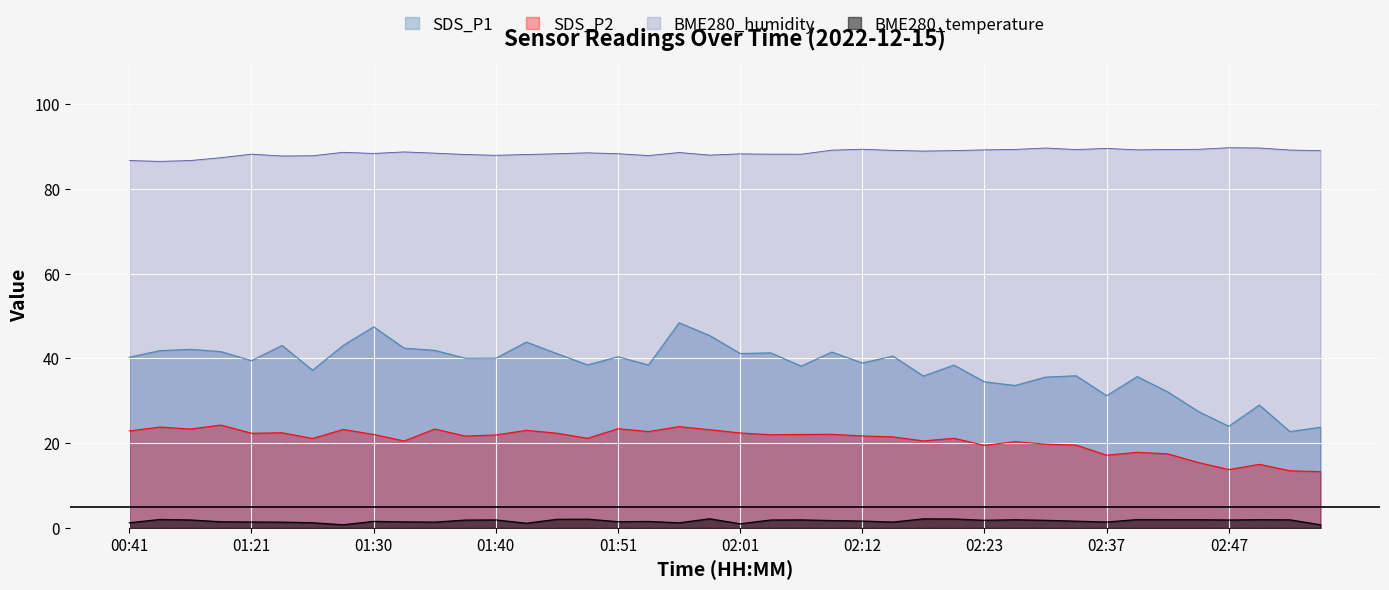

Between 00:41 and 01:21, which is larger?

00:41